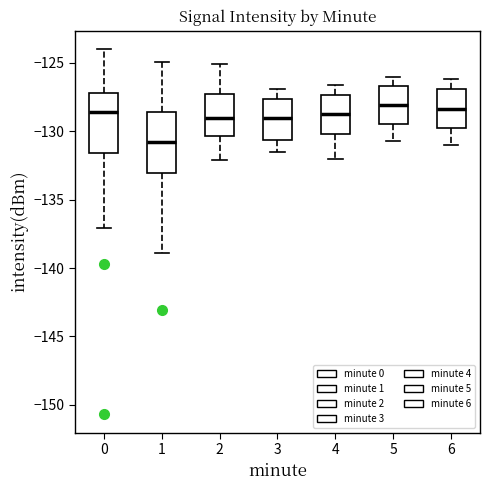

Which box has the lowest median line?

1